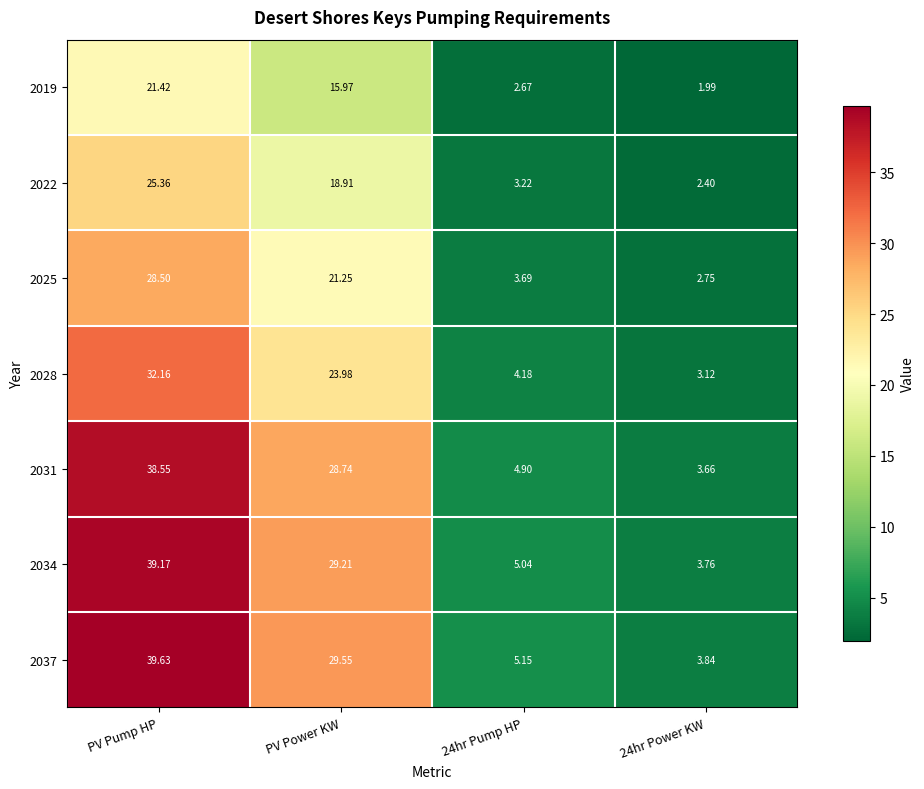

How many values in the 2034 series exceed 29?

2